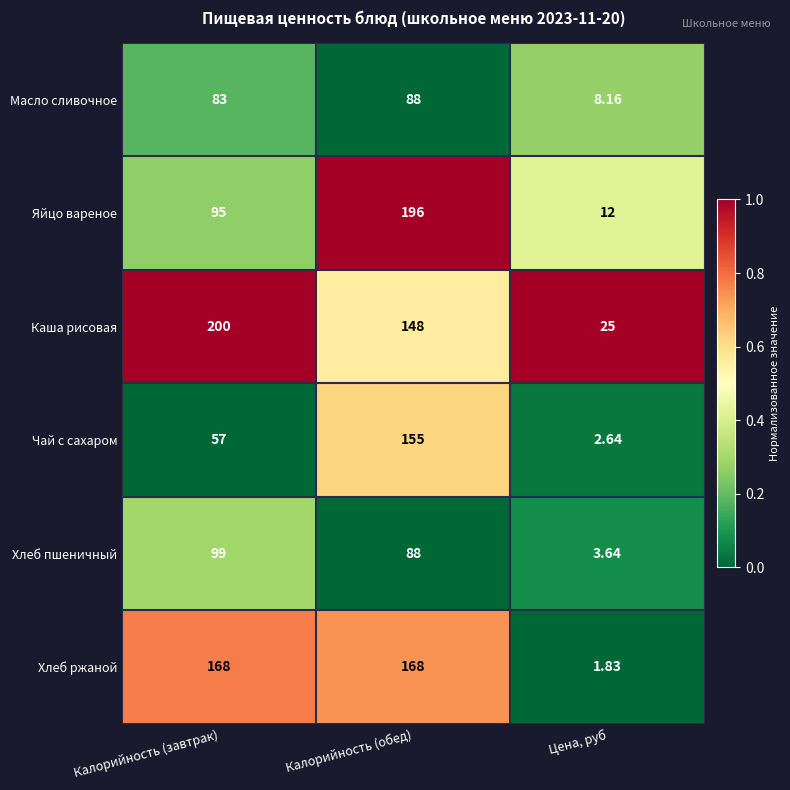

What is the maximum value shown in the chart?

200.0